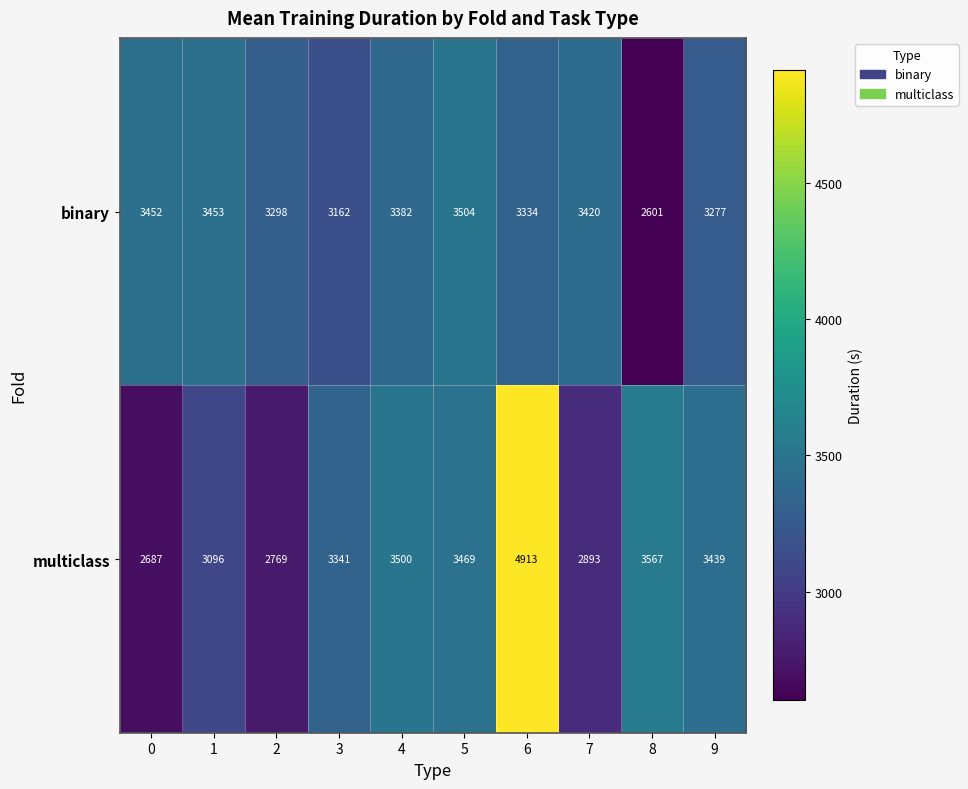

The value of binary at 0 is 1440. True or false?

False